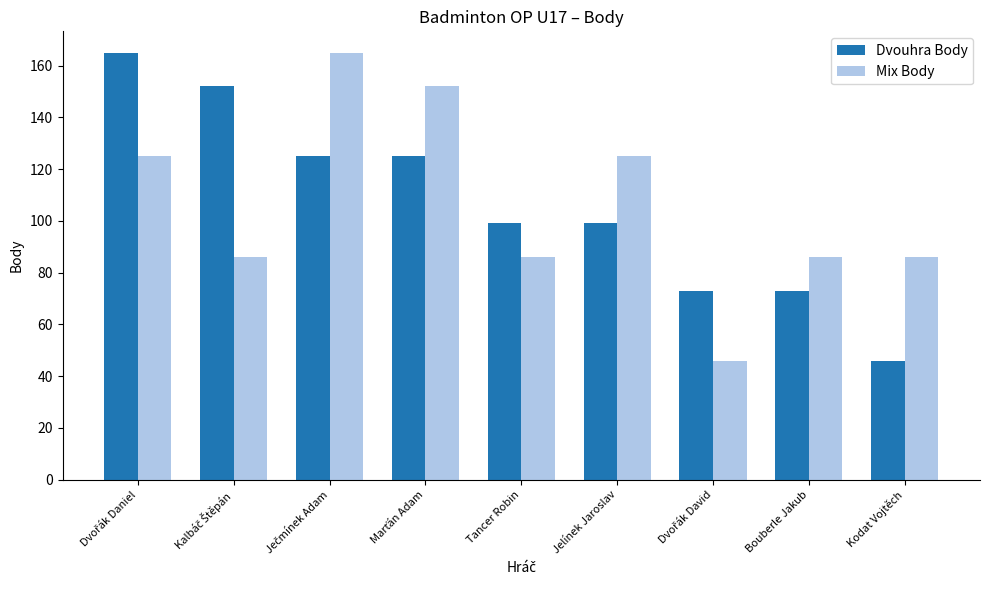

What is the total value across all series at Bouberle Jakub?

159